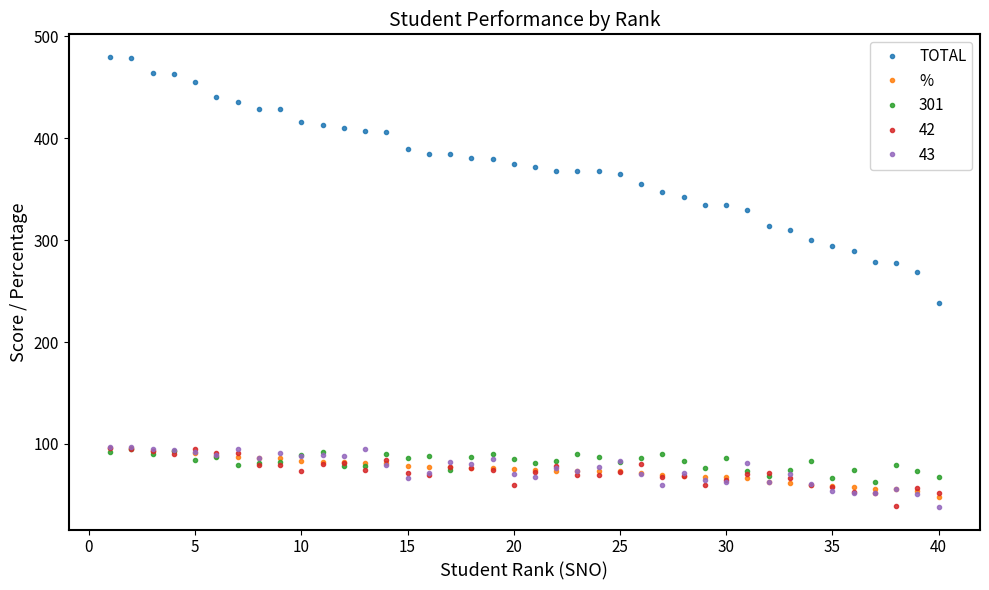

What are all the series names shown in the legend?

TOTAL, %, 301, 42, 43